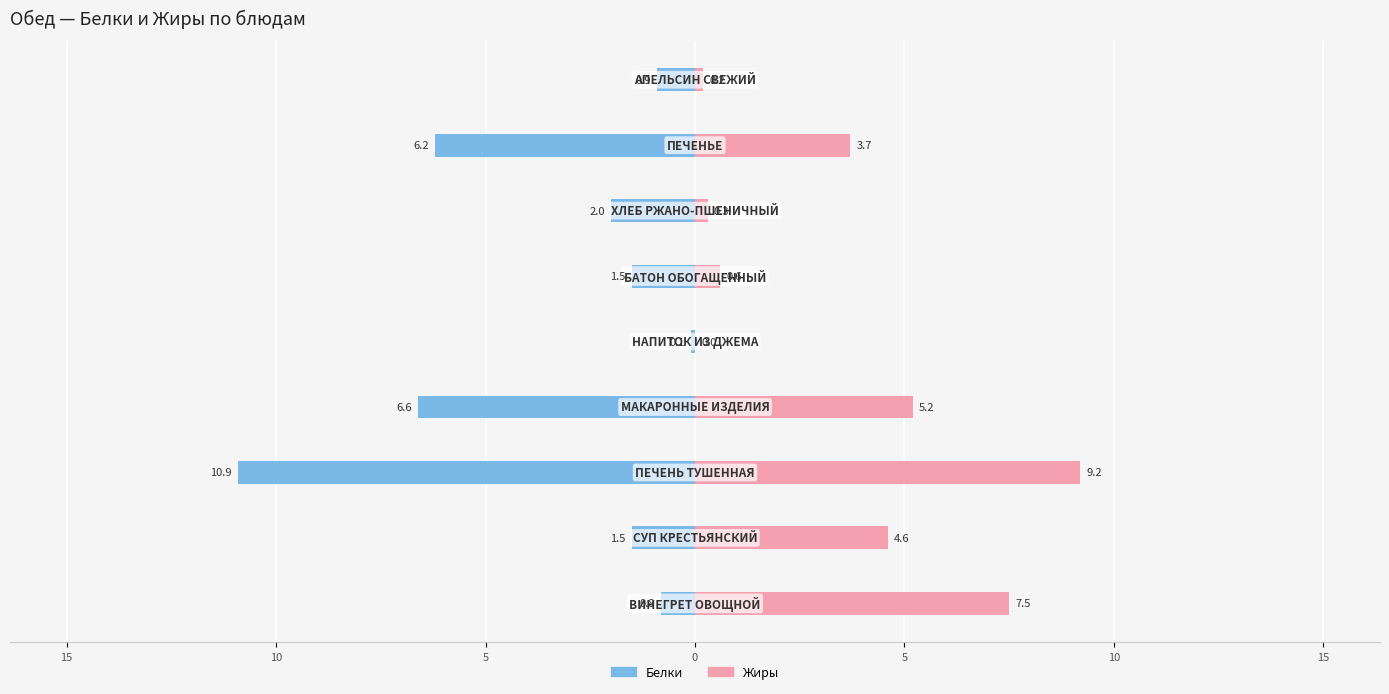

What is the difference between the highest and lowest values at 0?

0.1